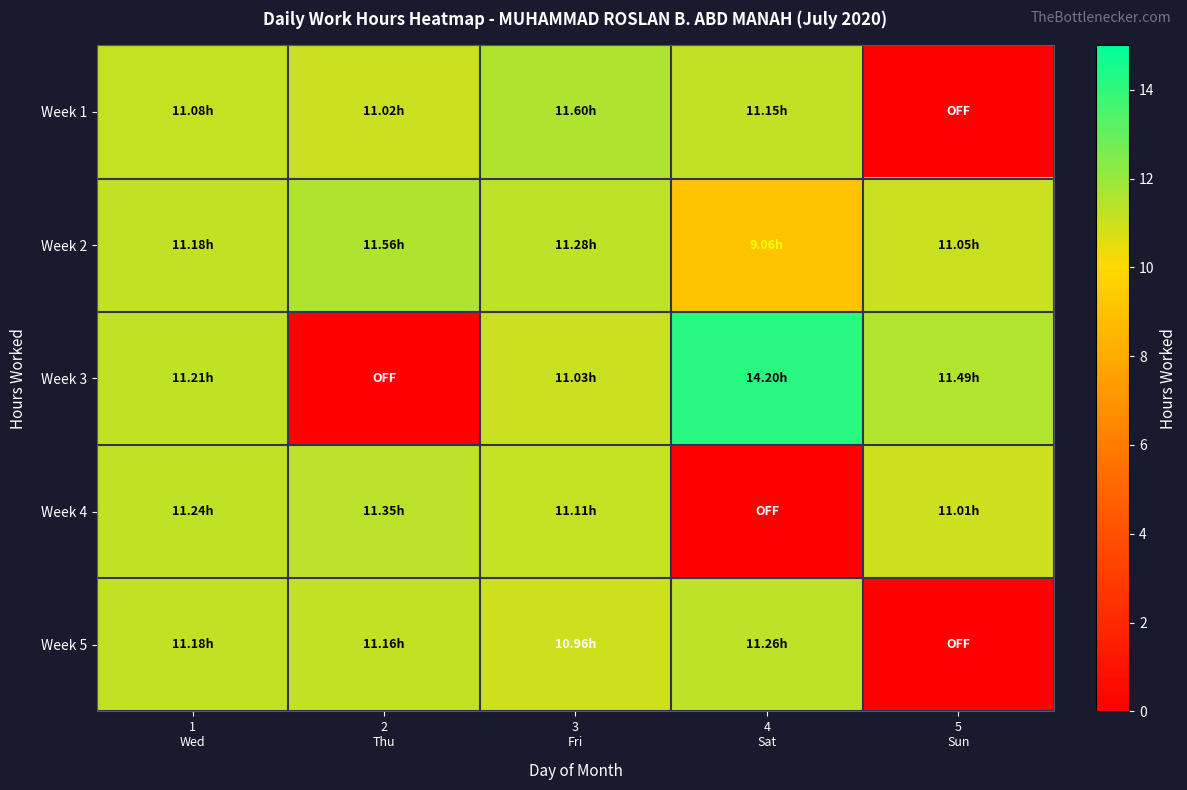

Reading right to left, list all the values displayed in this chart.

Week 1: 5
Sun=0.0	4
Sat=11.2	3
Fri=11.6	2
Thu=11.0	1
Wed=11.1
Week 2: 5
Sun=11.1	4
Sat=9.1	3
Fri=11.3	2
Thu=11.6	1
Wed=11.2
Week 3: 5
Sun=11.5	4
Sat=14.2	3
Fri=11.0	2
Thu=0.0	1
Wed=11.2
Week 4: 5
Sun=11.0	4
Sat=0.0	3
Fri=11.1	2
Thu=11.3	1
Wed=11.2
Week 5: 5
Sun=0.0	4
Sat=11.3	3
Fri=11.0	2
Thu=11.2	1
Wed=11.2